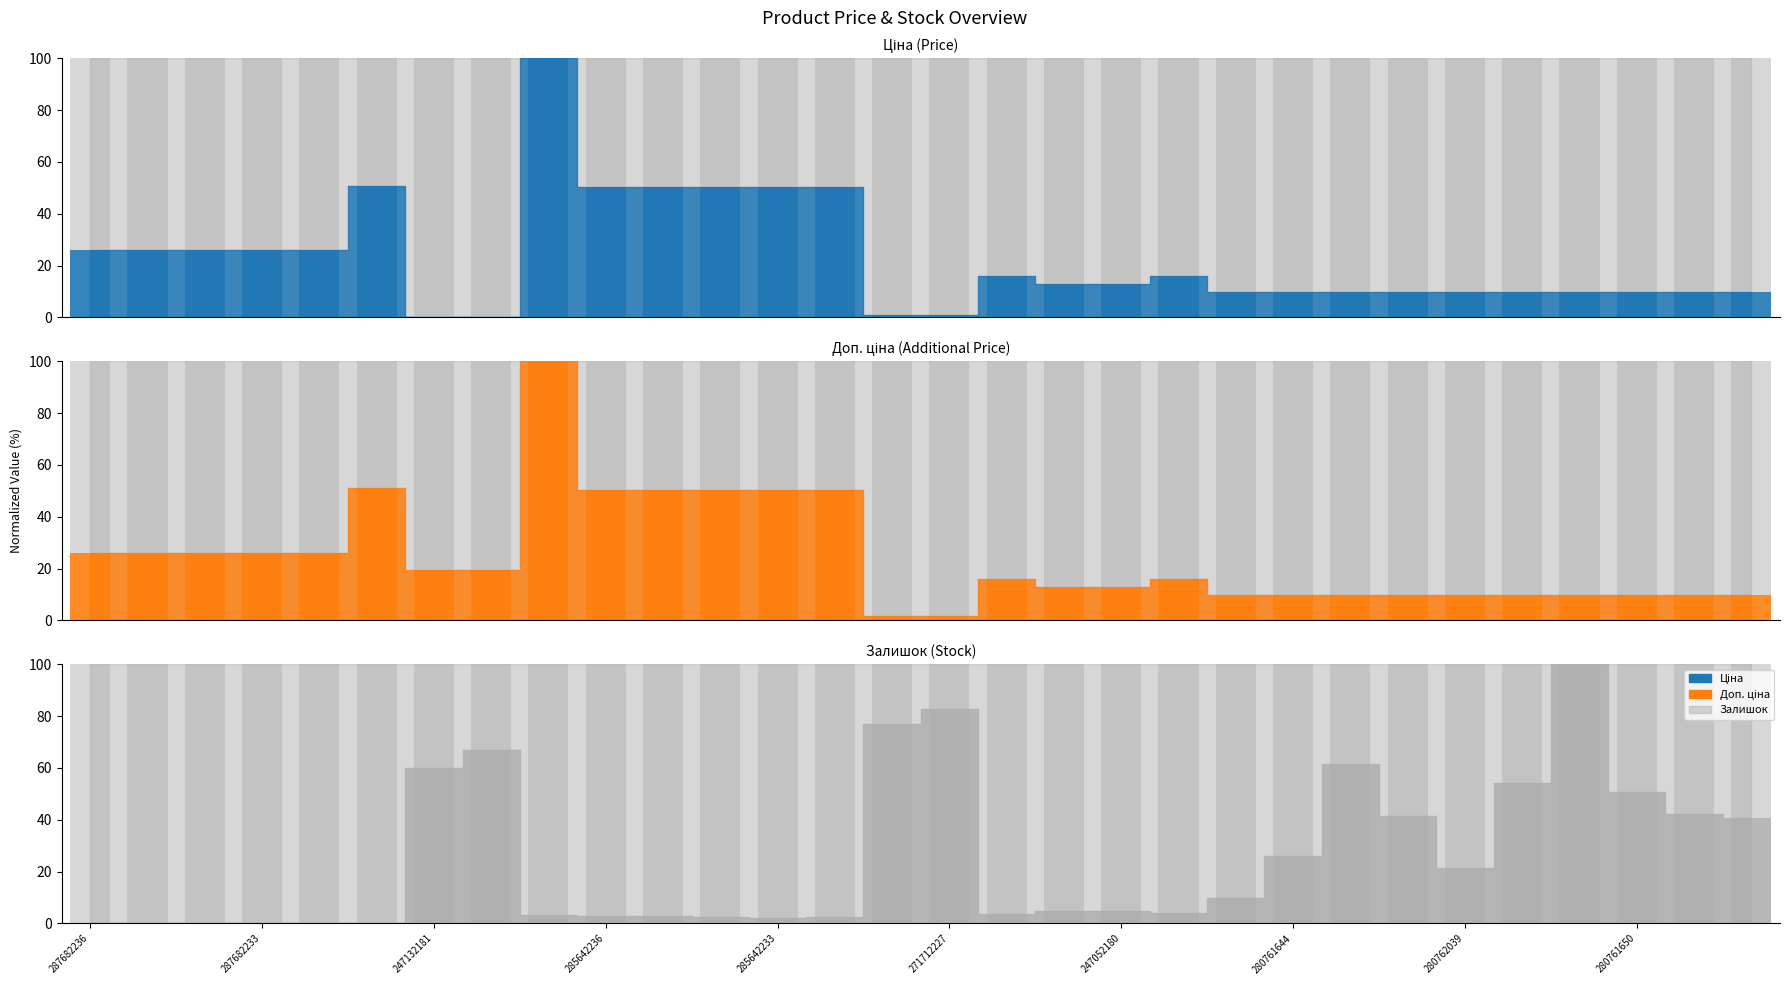

Which has a higher value, 15 or 285642233?

285642233